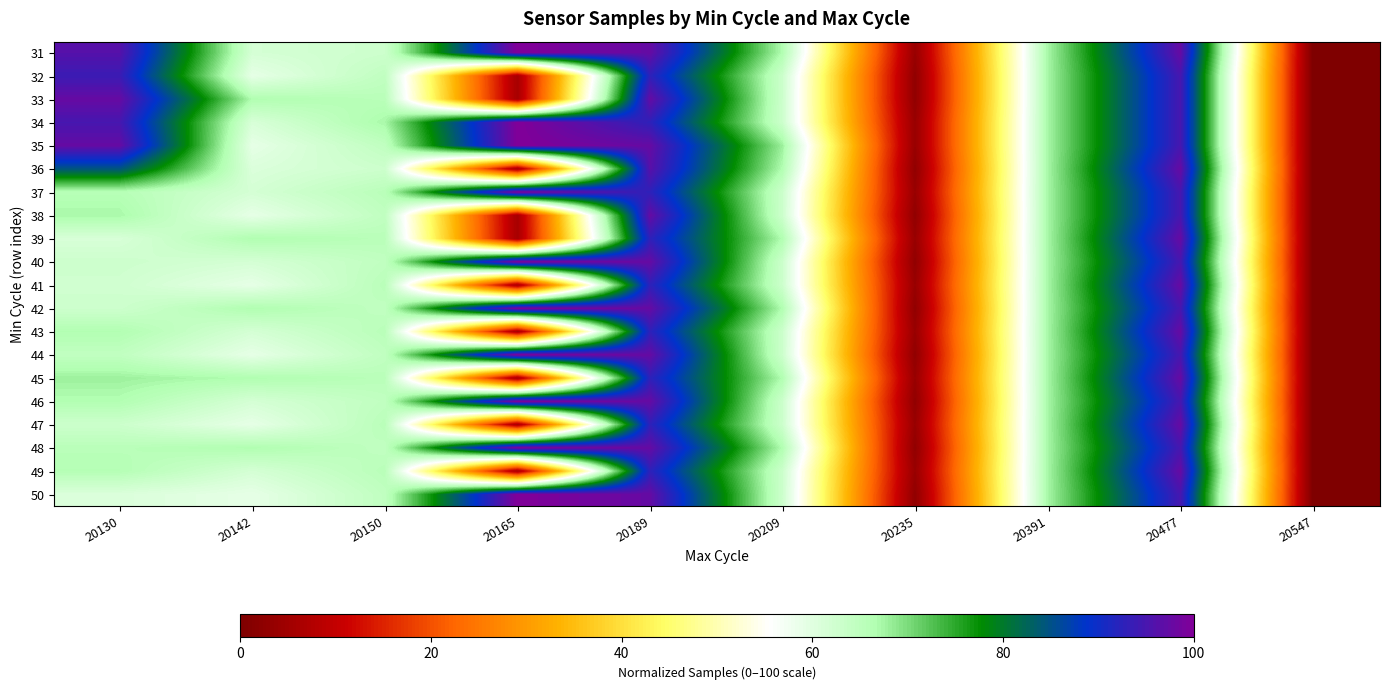

What is the total value across all series at 20165?

1058.1